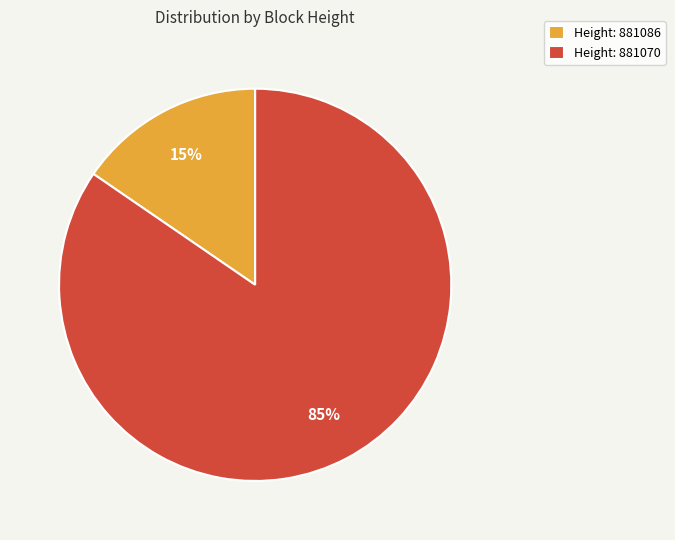

Count the number of slices in the pie.

2